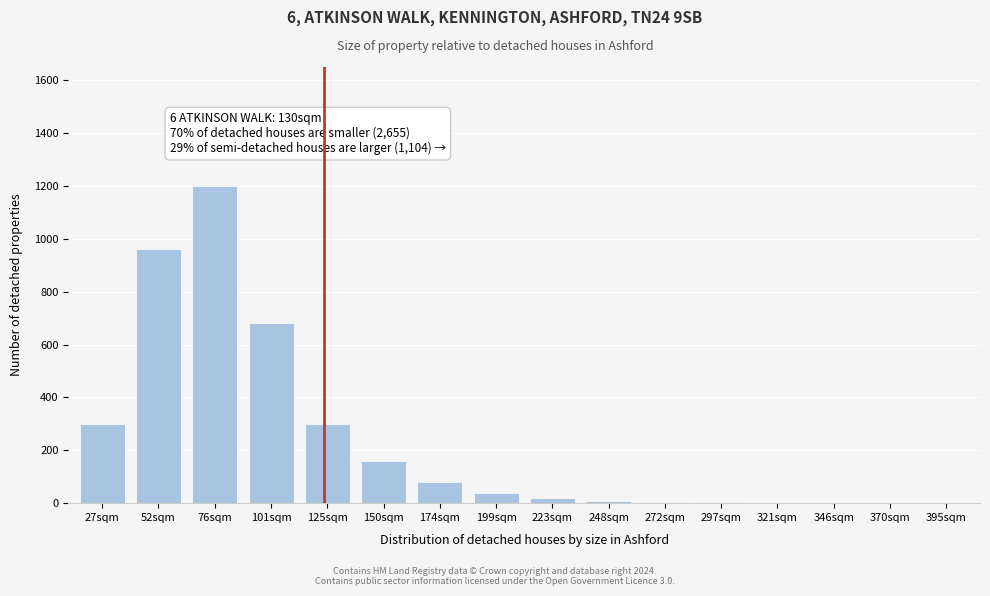

What is the ratio of the value at 27sqm to the value at 199sqm?

7.5